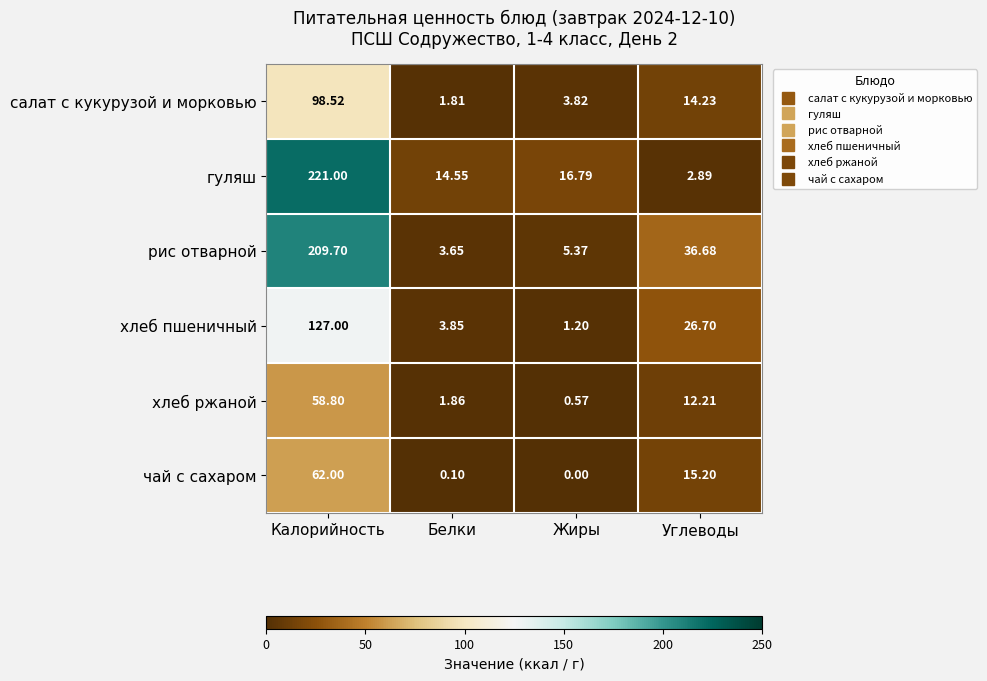

Which series has the largest total across all categories?

рис отварной